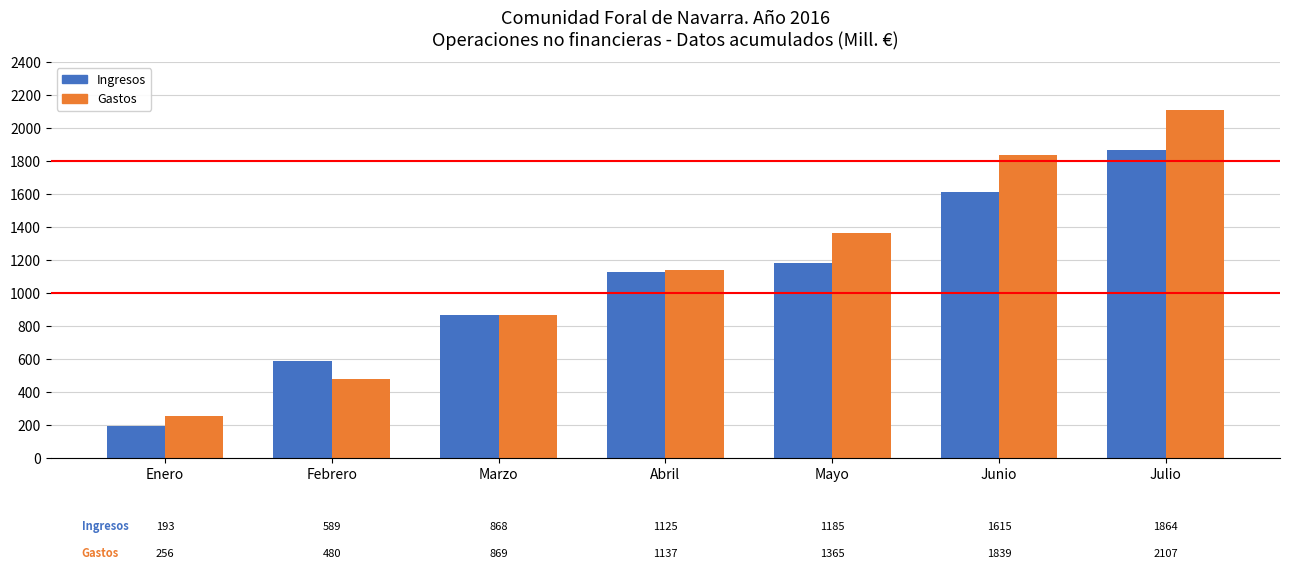

Read the Ingresos value at Febrero.

589